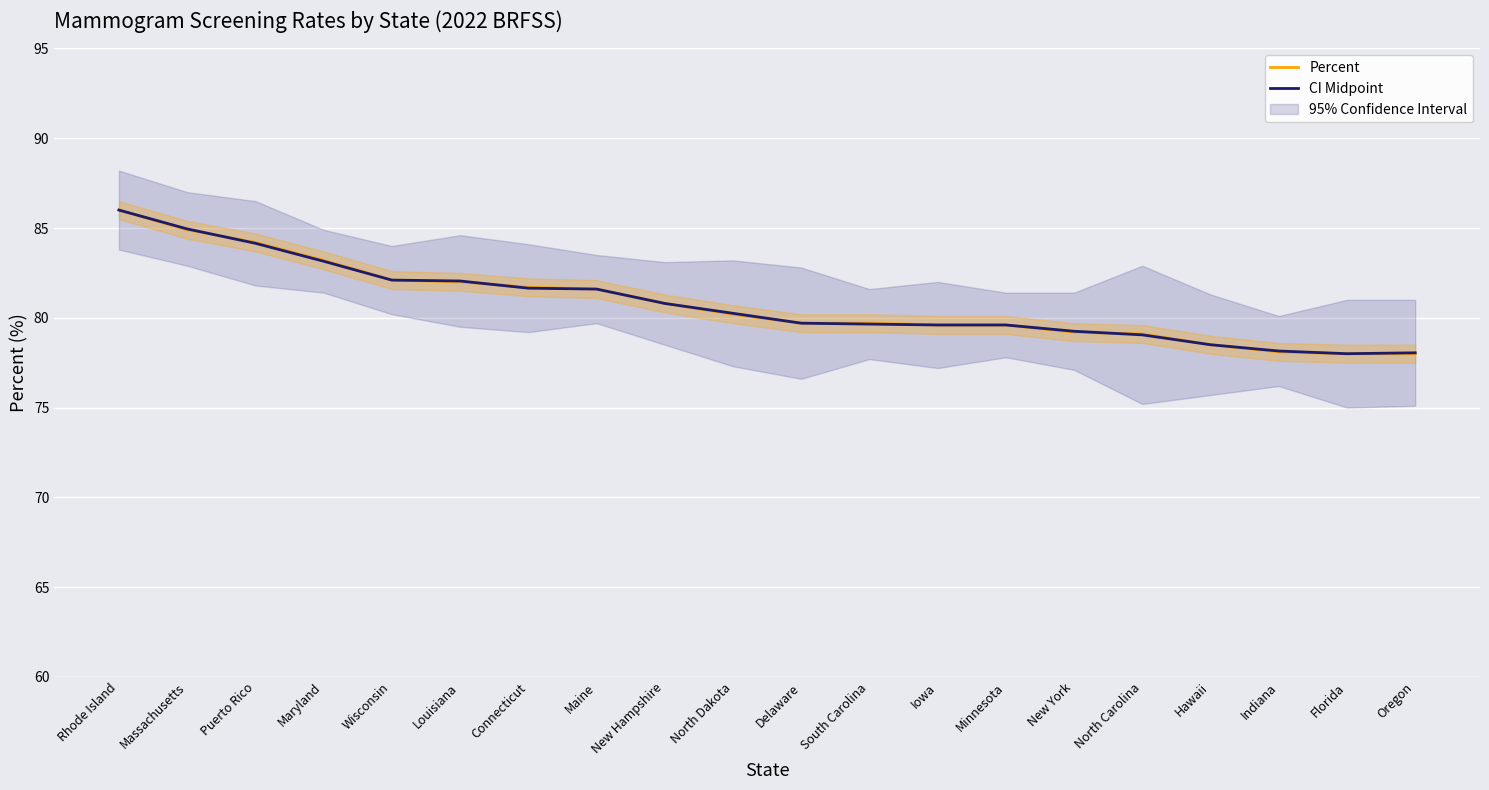

What is the average value of the CI Midpoint series?

80.8